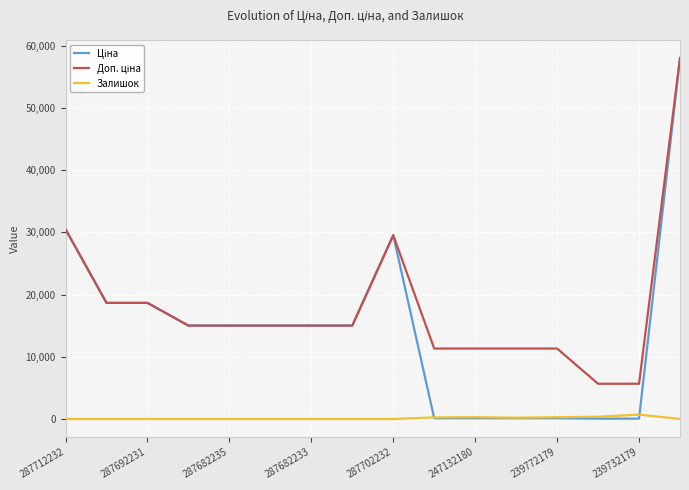

True or false: Ціна and Доп. ціна intersect in this chart.

False